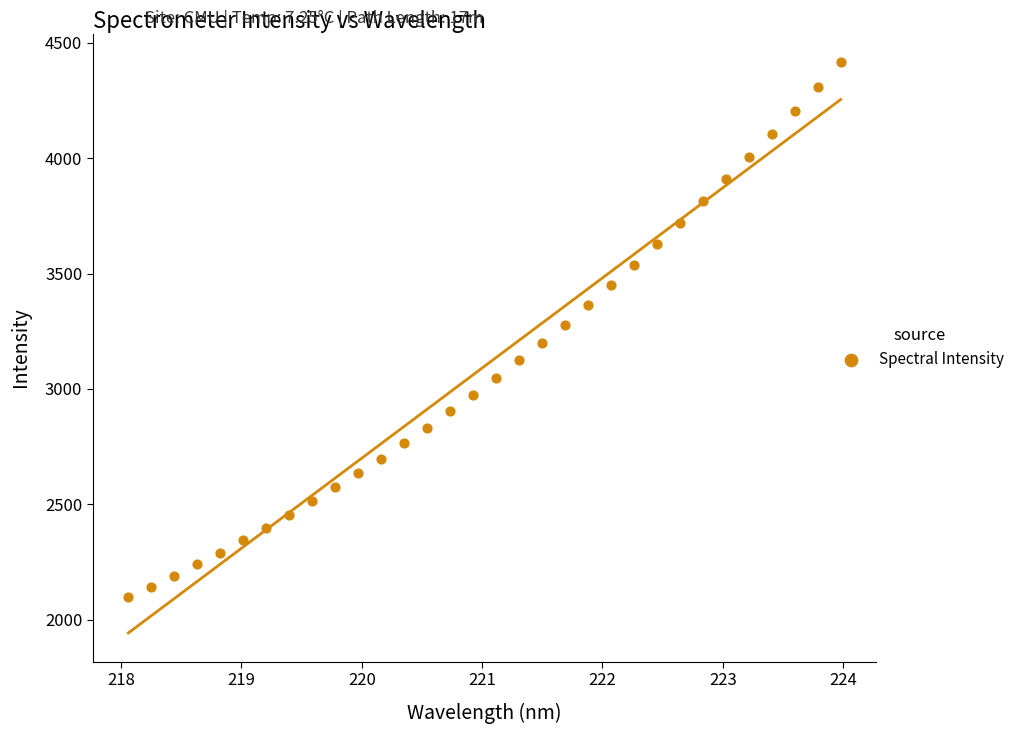

What is the range of Y values (max minus min)?

2319.8